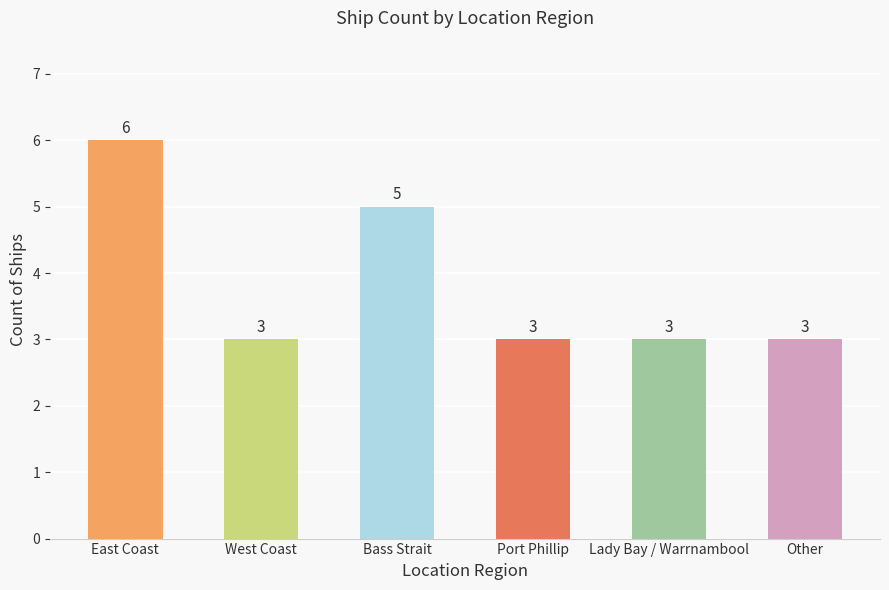

What is the maximum value shown in the chart?

6